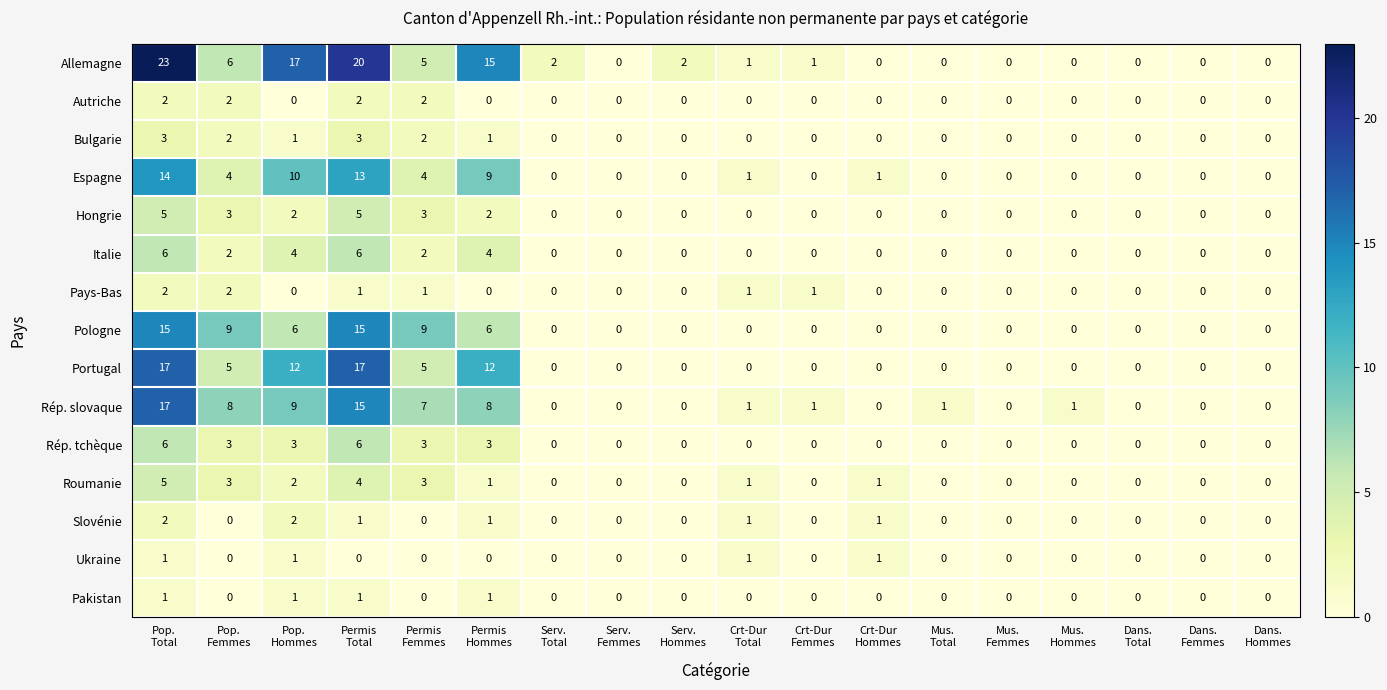

Which series has the widest spread of values?

Allemagne